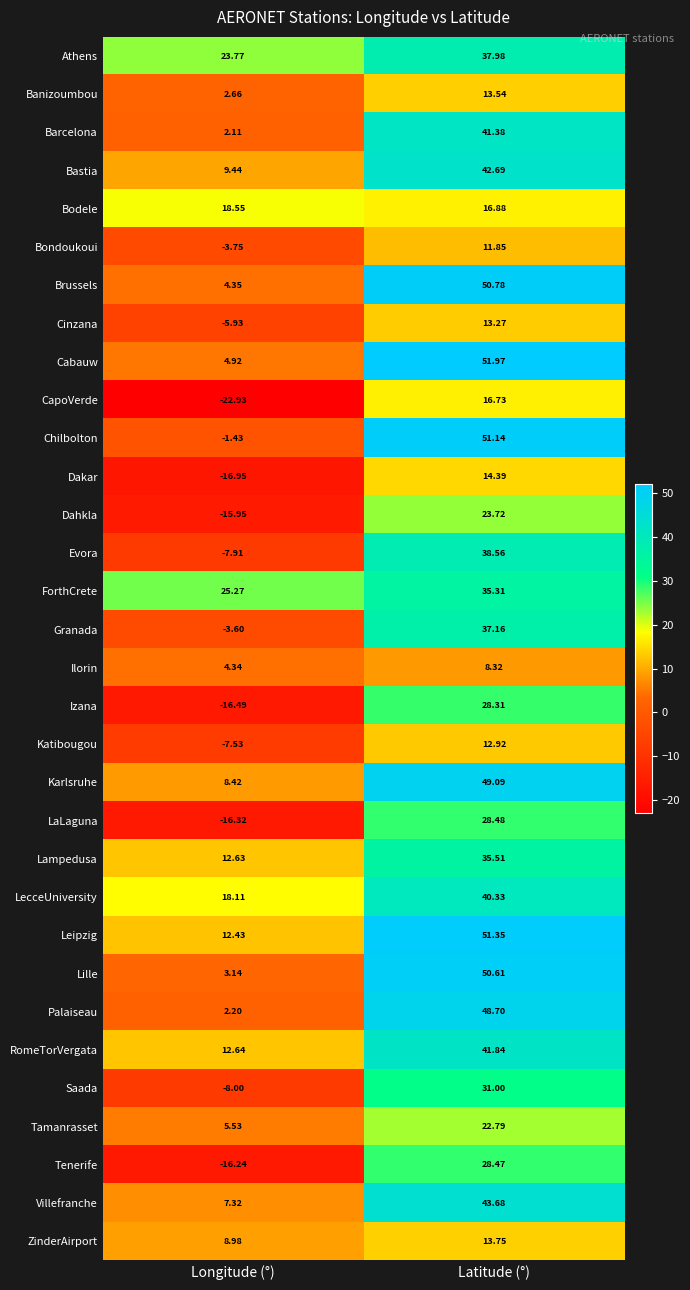

How many values in Tenerife are below zero?

1